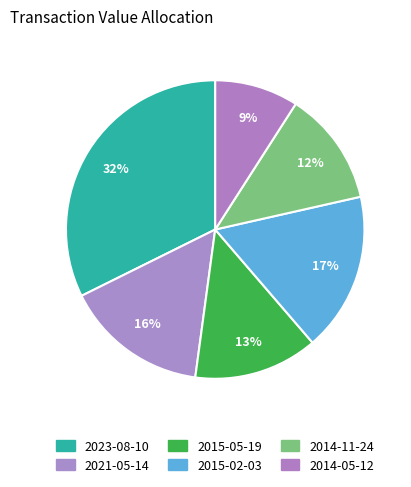

To the nearest percent, what is the average slice percentage?

17%